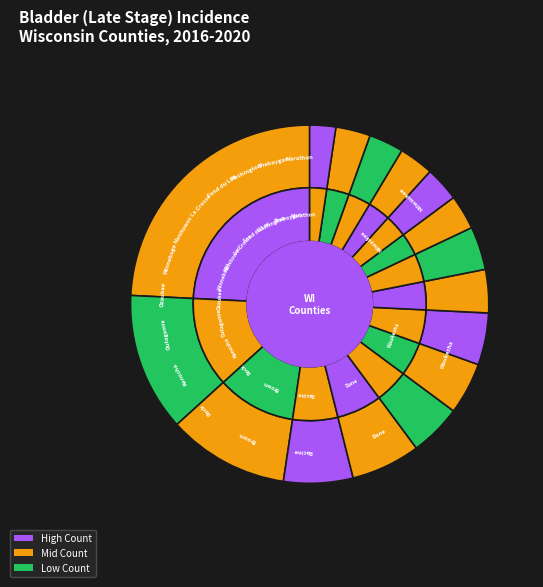

Is there a majority slice in this chart?

No